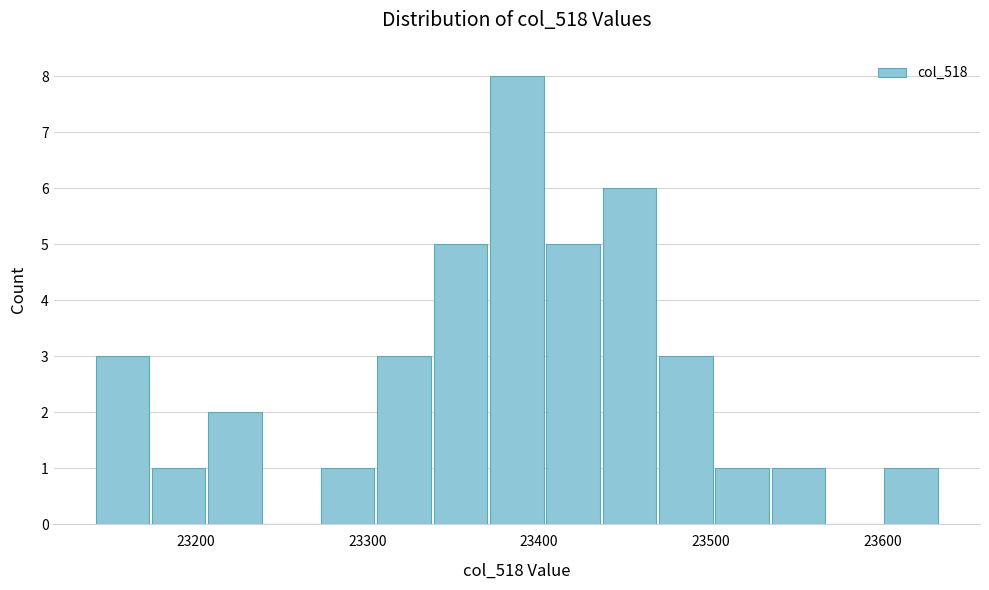

Around what value on the x-axis is the tallest bar? Give the approximate position of its centre, as read against the axis.

23390